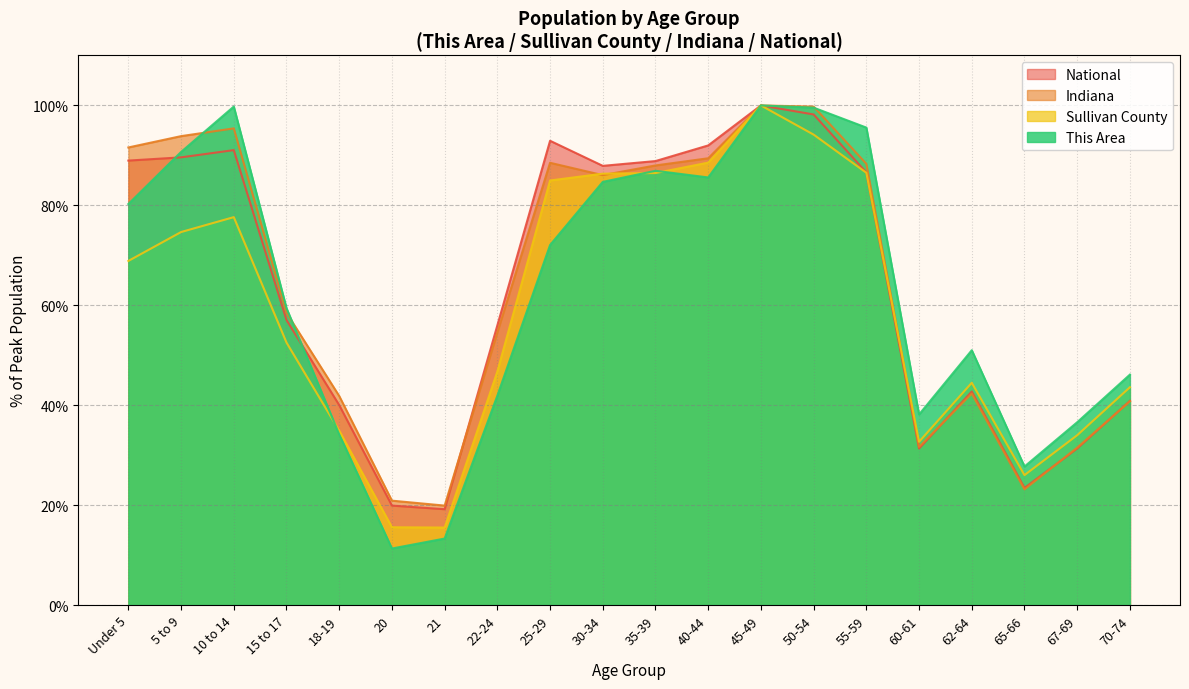

What is the total value across all series at 45-49?

400.0